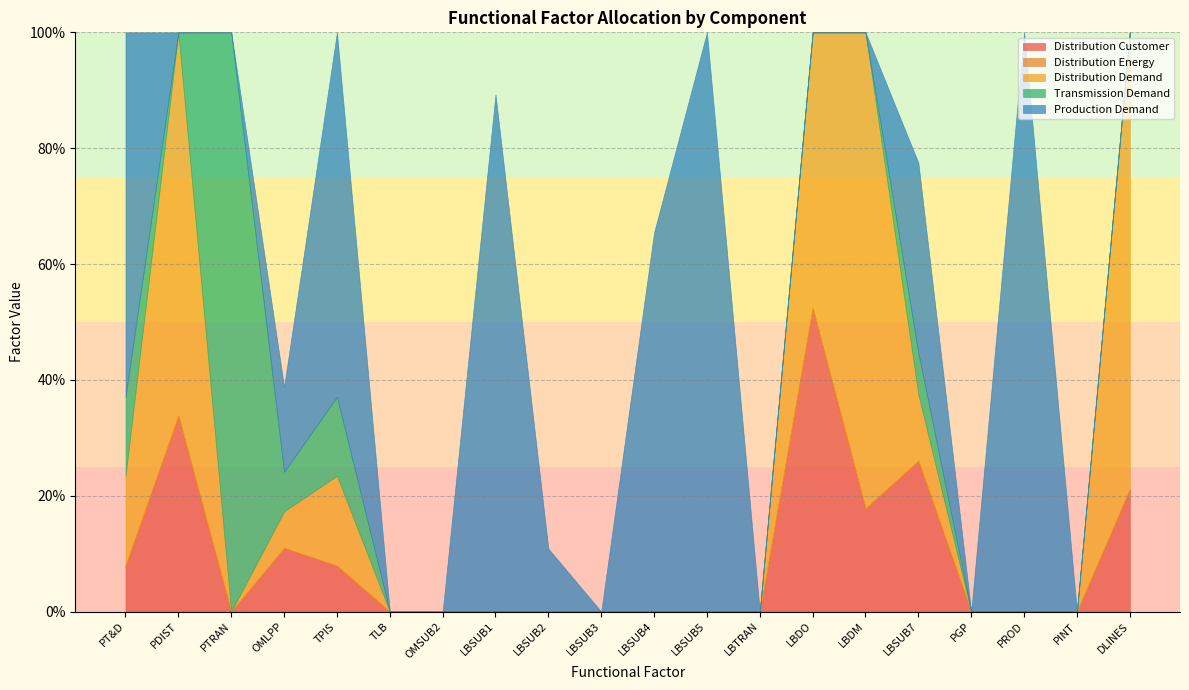

Where is Transmission Demand nearest to the value 0?

PDIST